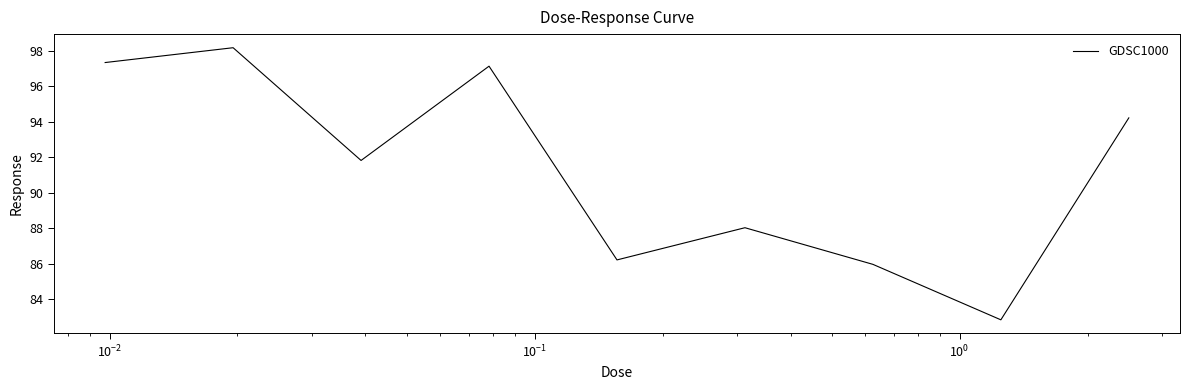

What is the greatest value displayed?

98.2